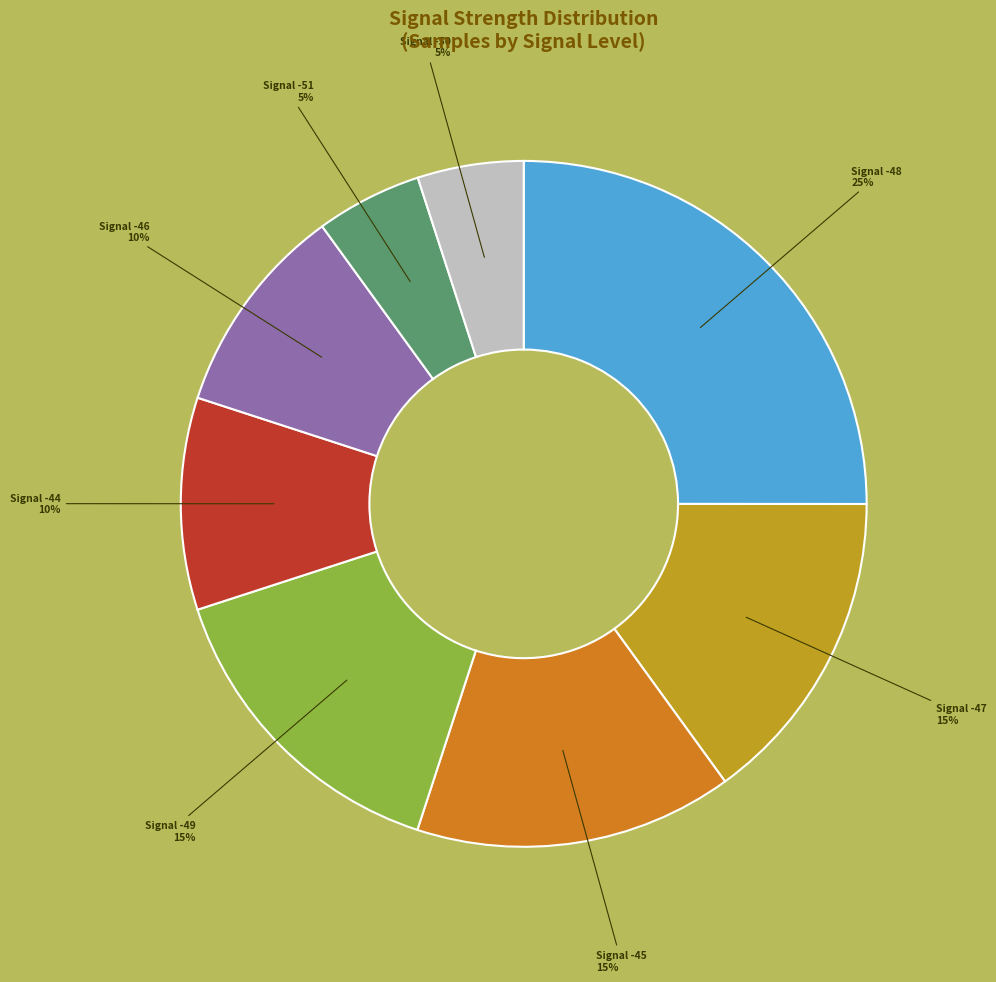

To the nearest percent, what is the average slice percentage?

12%